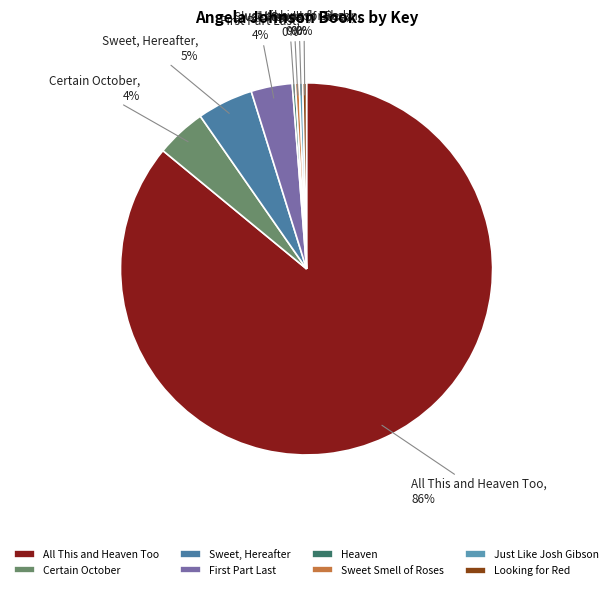

Is it true that Looking for Red is 8% of the pie?

False